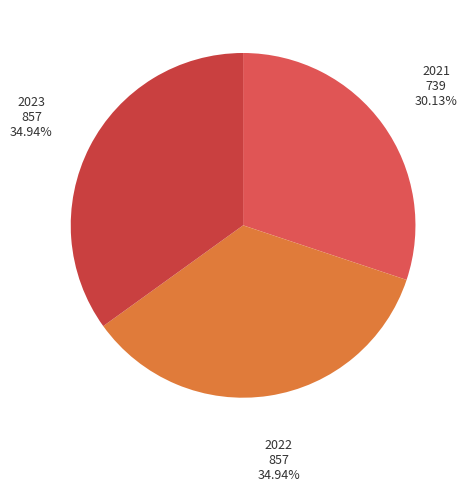

Between 2023 and 2021, which is larger?

2023